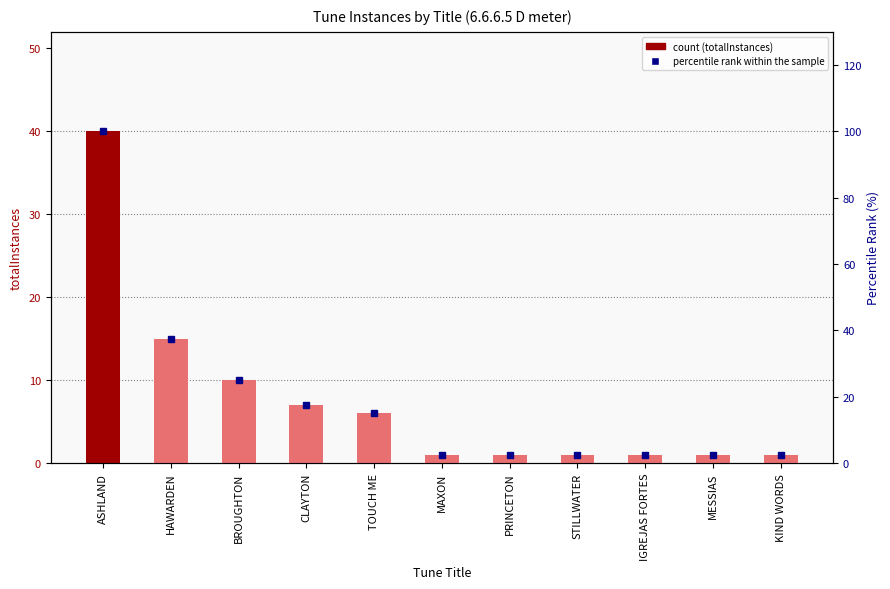

What is the approximate value of totalInstances at MESSIAS?

1.0